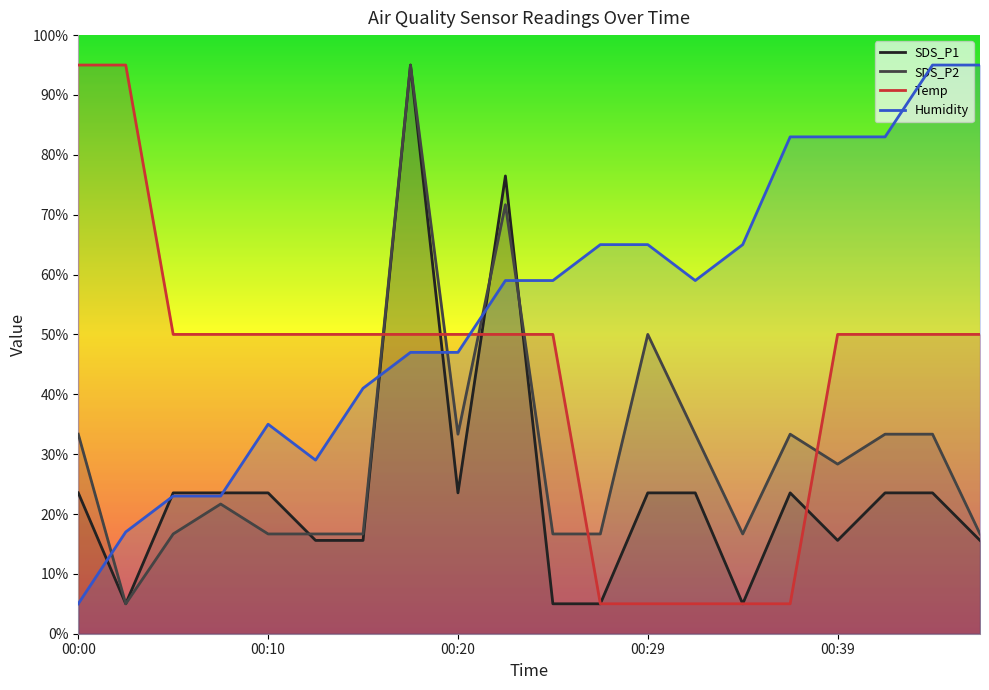

Which category has the highest value in the Humidity series?

18